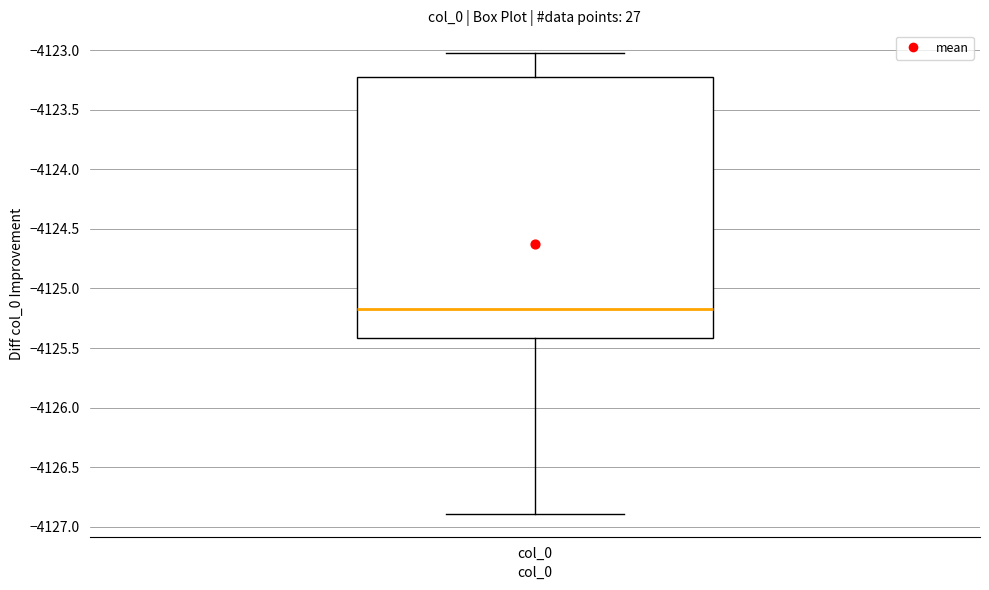

Transcribe this box plot: give where the median line is, the range the box spans, and where the two whiskers end, as read against the y-axis. The values are not printed on the chart, so give them approximately, as read against the axis.

median -4125.15, box -4125.40 to -4123.25, whiskers -4126.90 to -4123.05